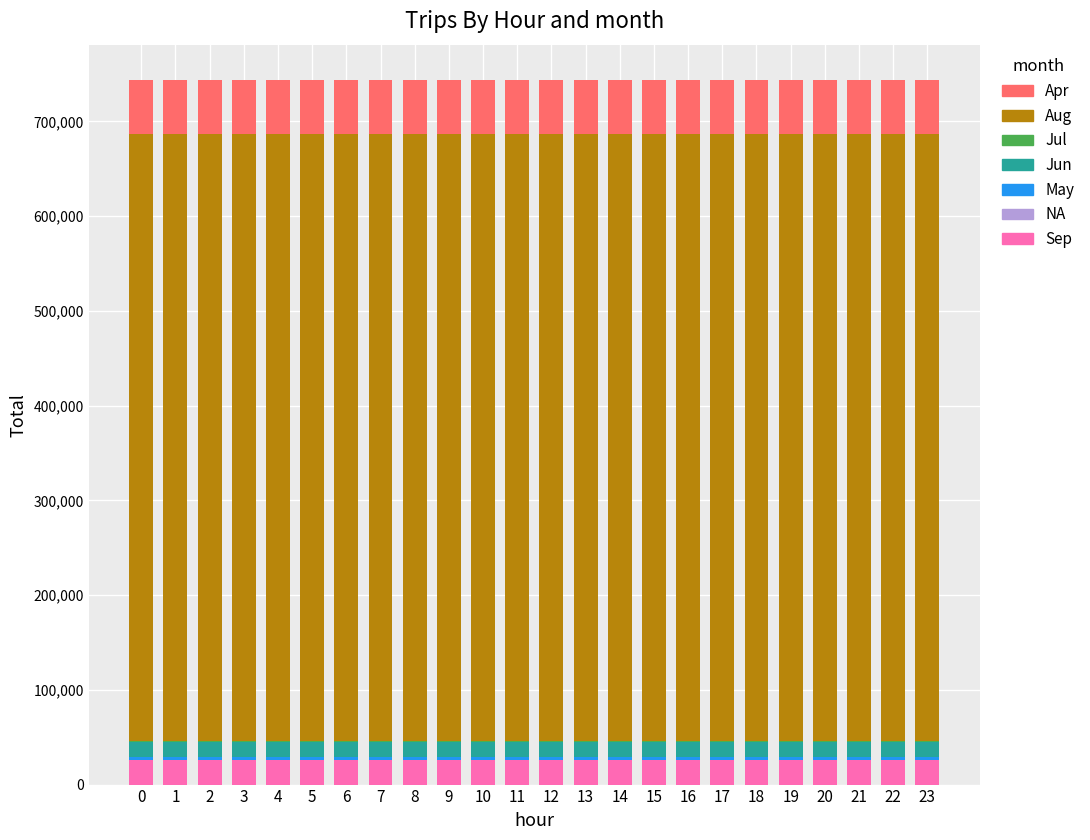

How many distinct data groups are displayed?

6